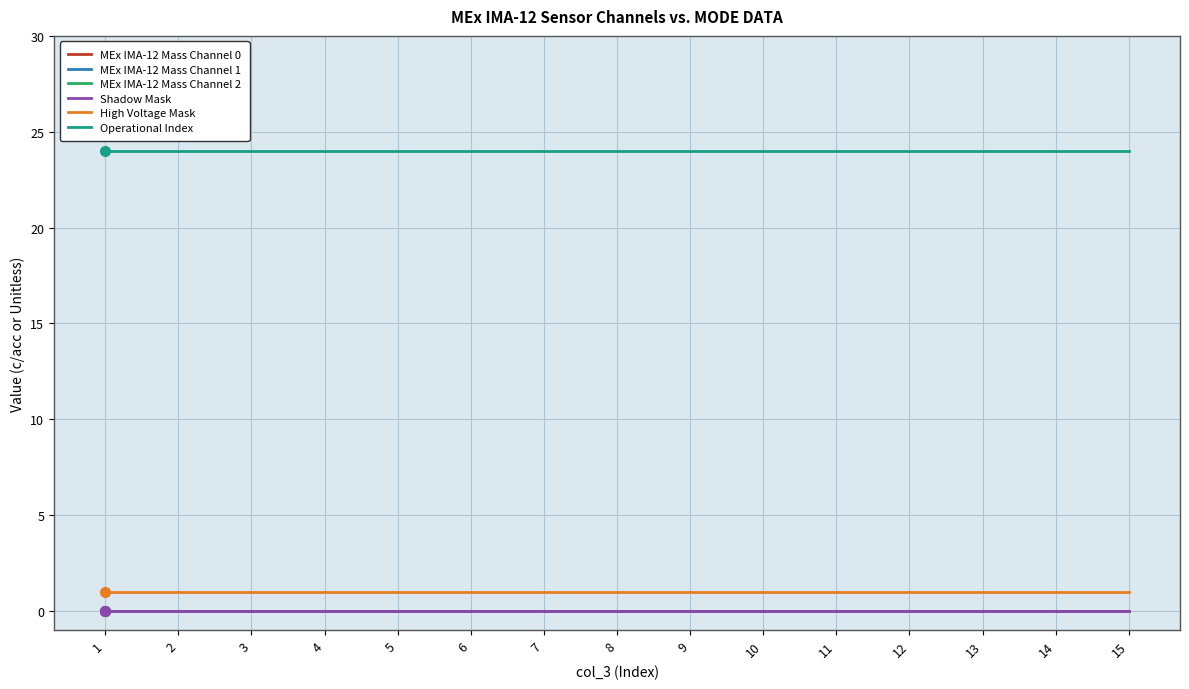

What is the difference between the highest and lowest values at 8?

24